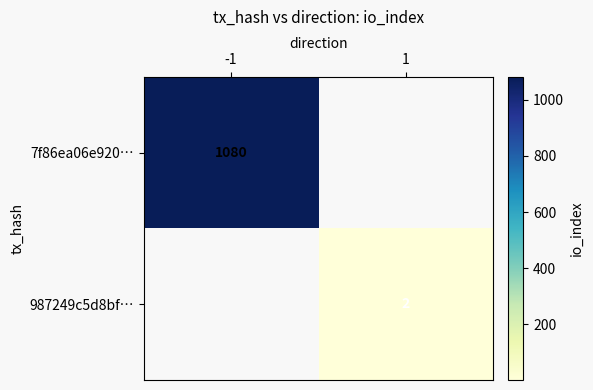

The value of 7f86ea06e920… at -1 is 1080. True or false?

True